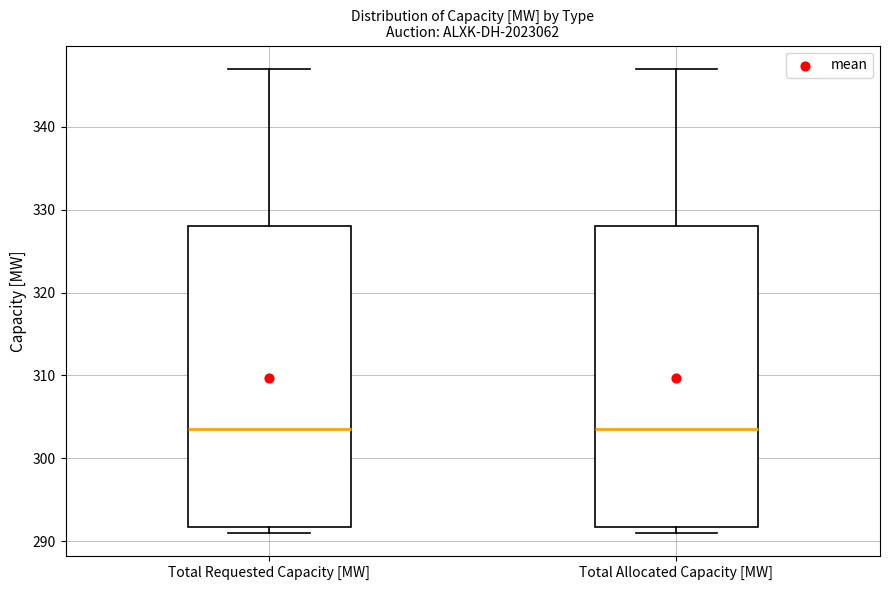

Reading left to right, read every box against the y-axis: the position of its median line, the range the box covers, and the ends of its whiskers. The values are not printed on the chart, so give them approximately, as read against the axis.

Total Requested Capacity [MW]: median 304, box 292 to 328, whiskers 291 to 347
Total Allocated Capacity [MW]: median 304, box 292 to 328, whiskers 291 to 347